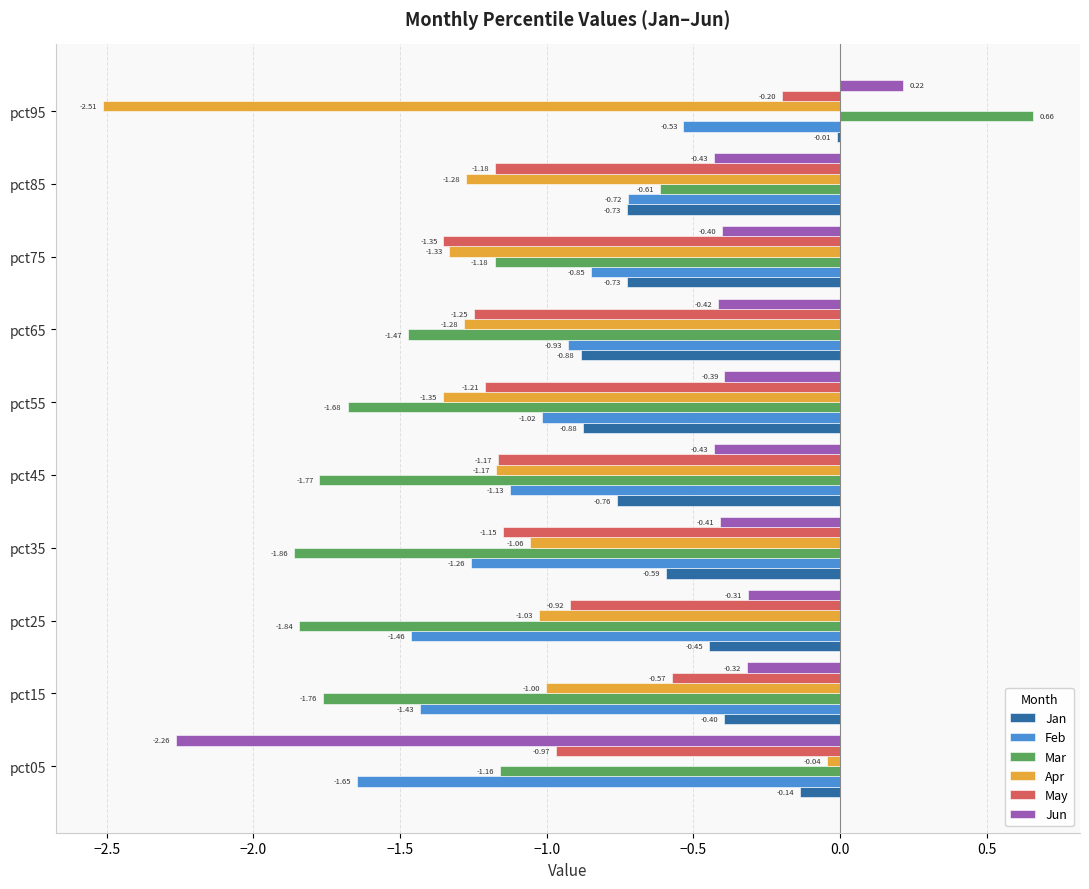

What is the total value across all series at pct65?

-6.2